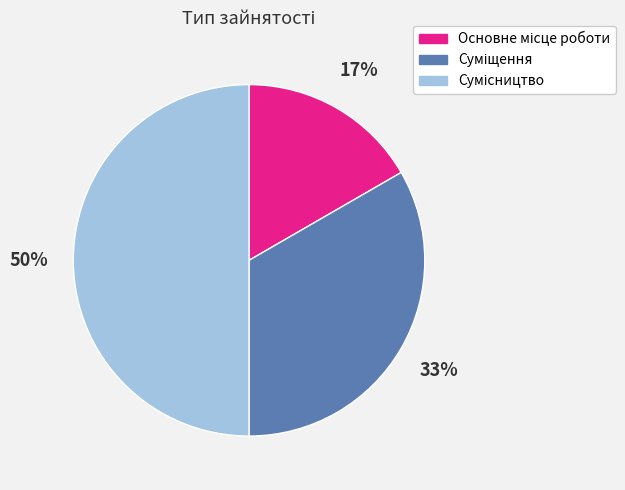

To the nearest percent, what is the average slice percentage?

33%